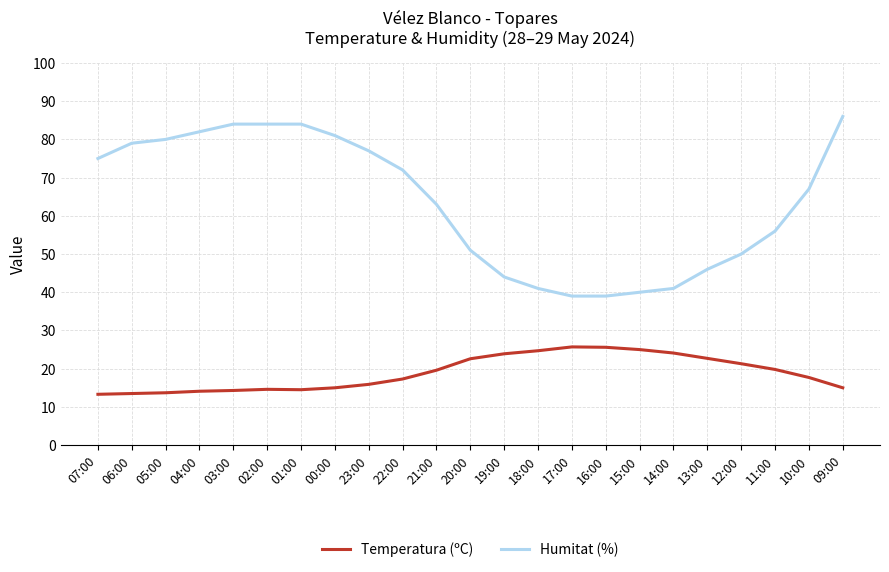

What are all the series names shown in the legend?

Temperatura (ºC), Humitat (%)